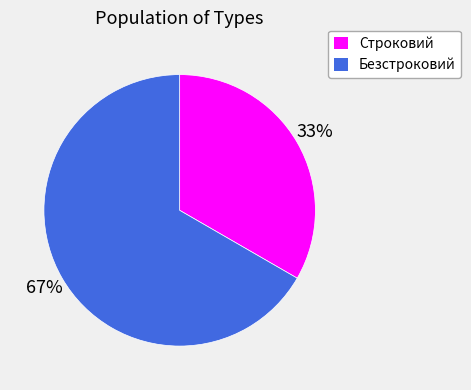

To the nearest percent, what percentage of the pie is Безстроковий?

67%